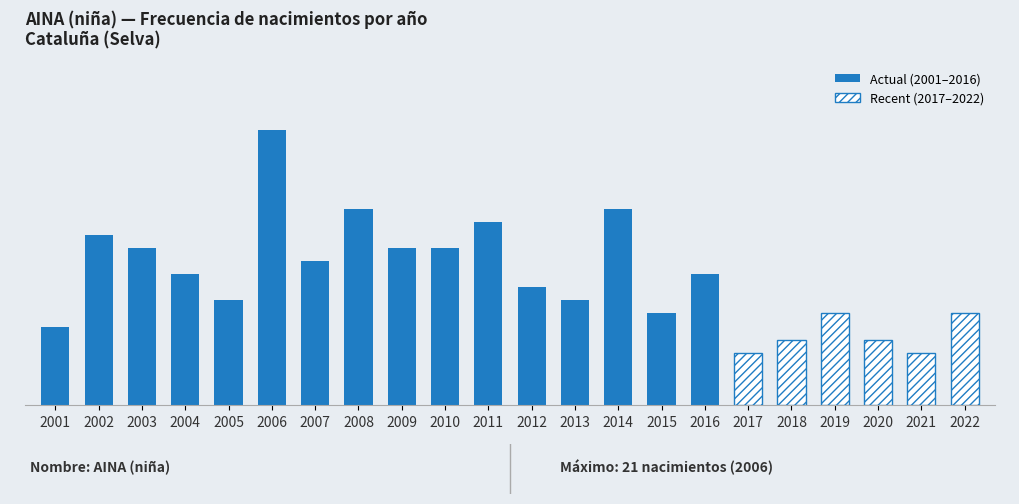

Read the value at 2015, to the nearest 10.

10